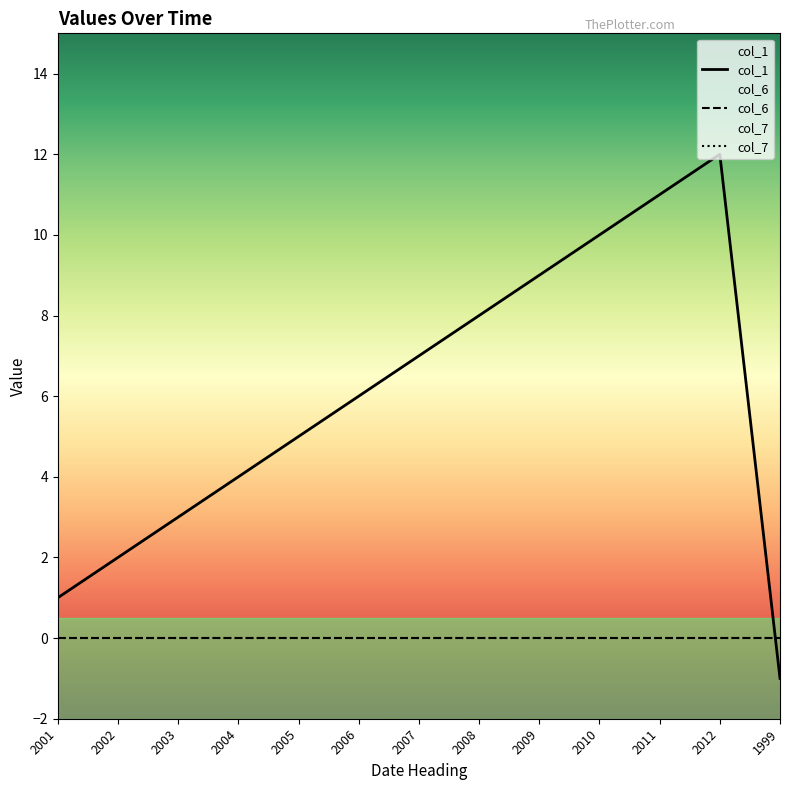

Does the chart display data point markers on the line(s)?

No